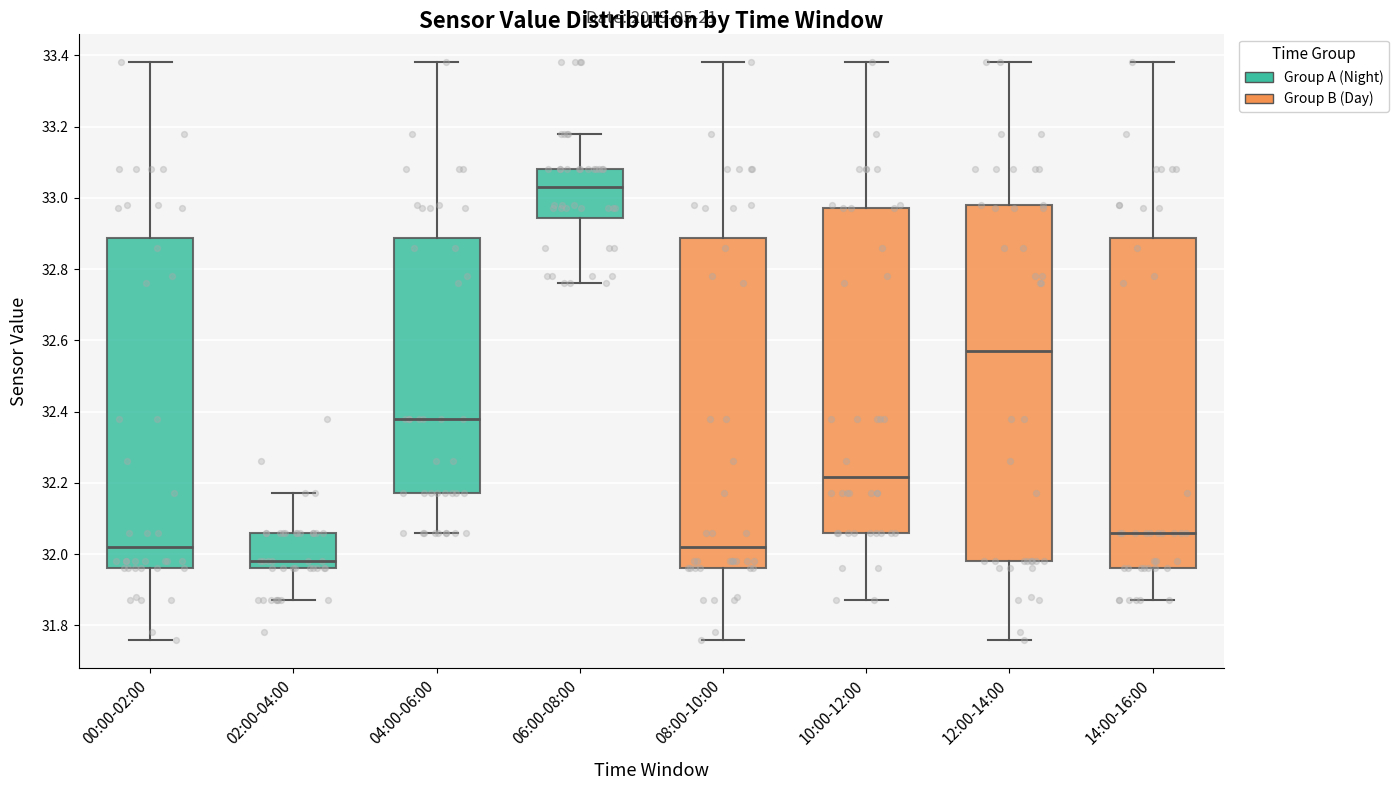

Which box has the highest median line?

06:00-08:00